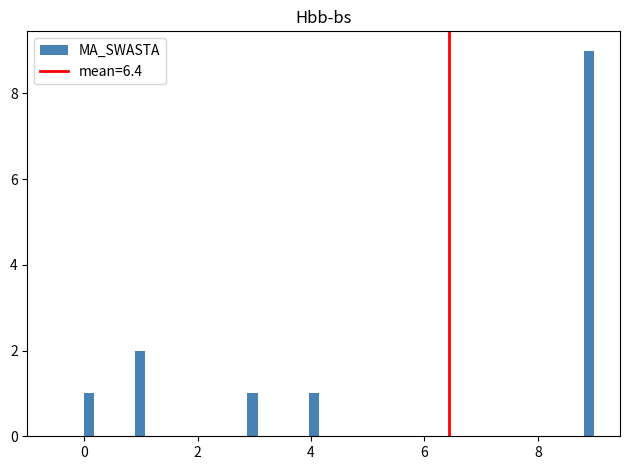

Around what value on the x-axis is the tallest bar? Give the approximate position of its centre, as read against the axis.

9.0